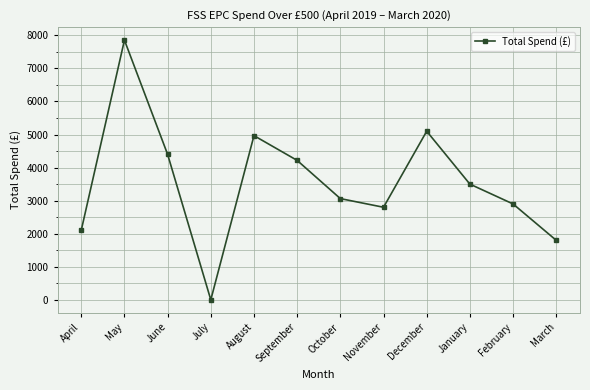

At which category does the chart reach its peak across all series?

May